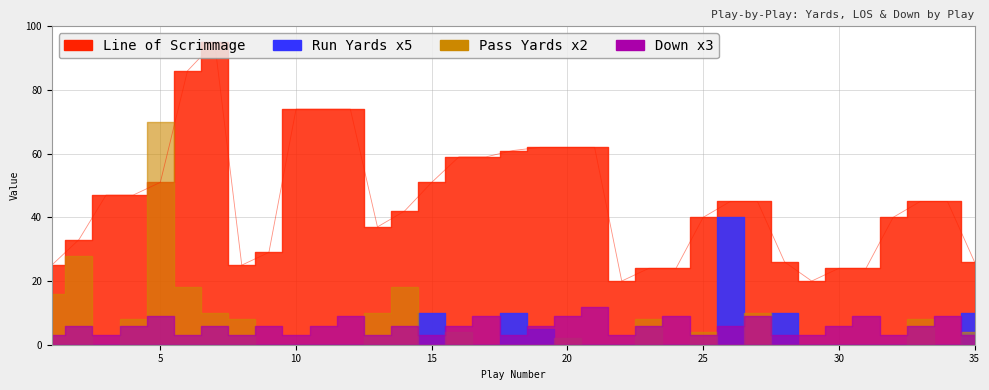

At which label is down closest to 2?

2